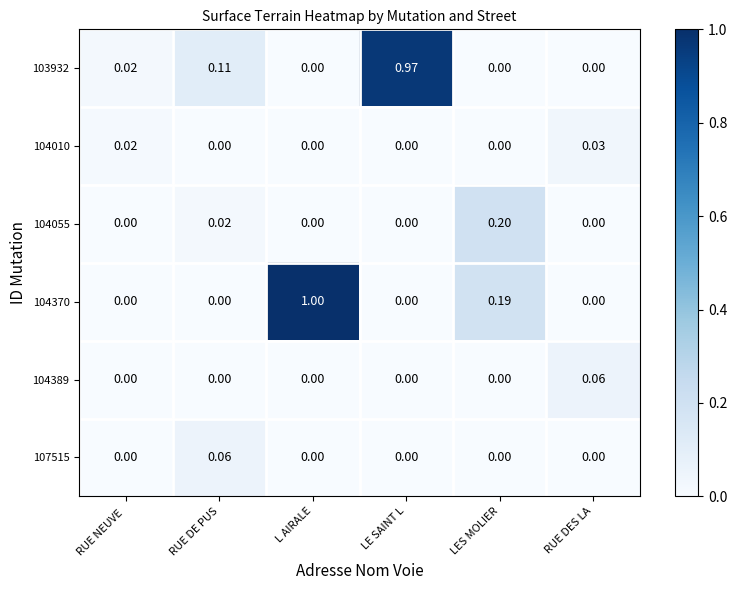

What is the spread (max minus min) of values at LE SAINT L?

1.0